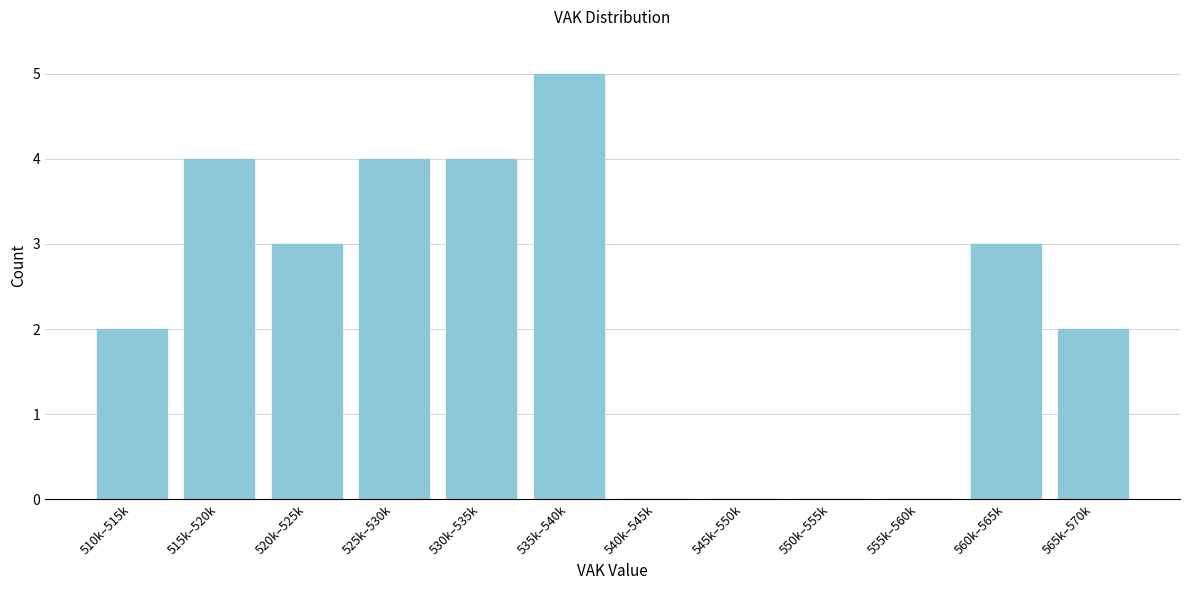

Reading left to right, transcribe all the data shown in this chart.

510k–515k=2	515k–520k=4	520k–525k=3	525k–530k=4	530k–535k=4	535k–540k=5	540k–545k=0	545k–550k=0	550k–555k=0	555k–560k=0	560k–565k=3	565k–570k=2